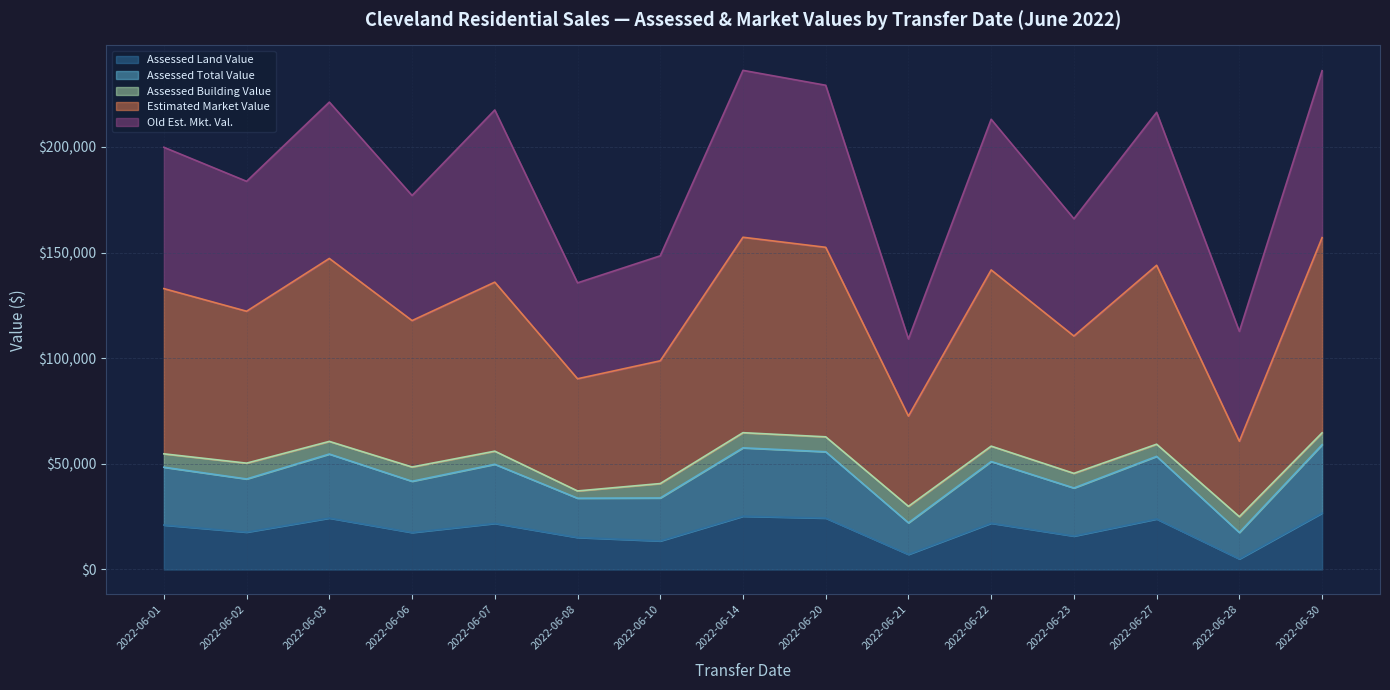

What is the difference between the maximum and minimum values in the Estimated Market Value series?

96560